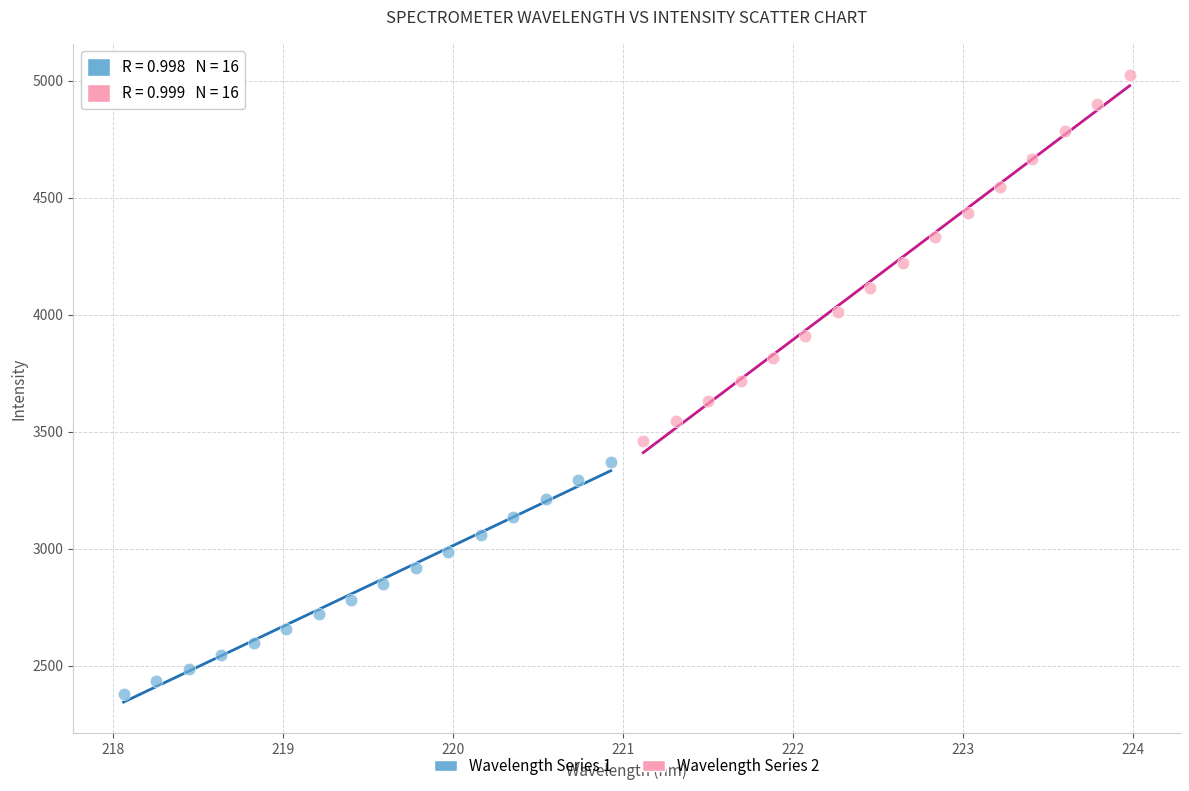

Which series reaches the minimum Y coordinate?

Wavelength Series 1